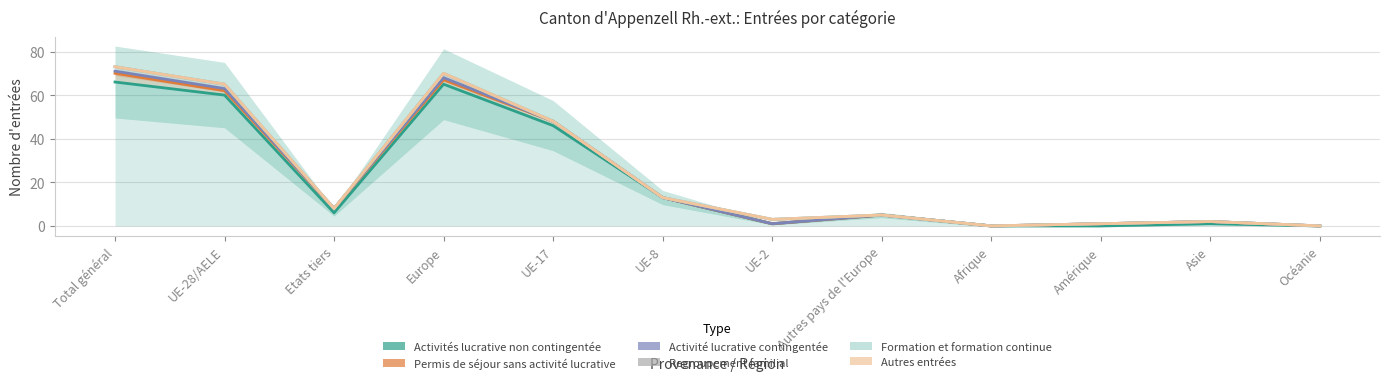

True or false: Activités lucrative non contingentée has more than 2 points higher than both neighbors.

True